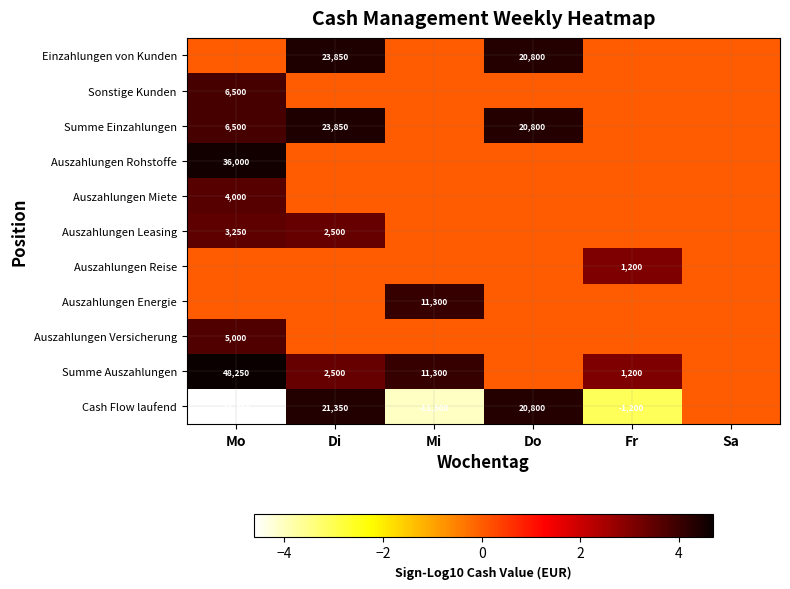

True or false: Cash Flow laufend has a value of 5965 at Do.

False